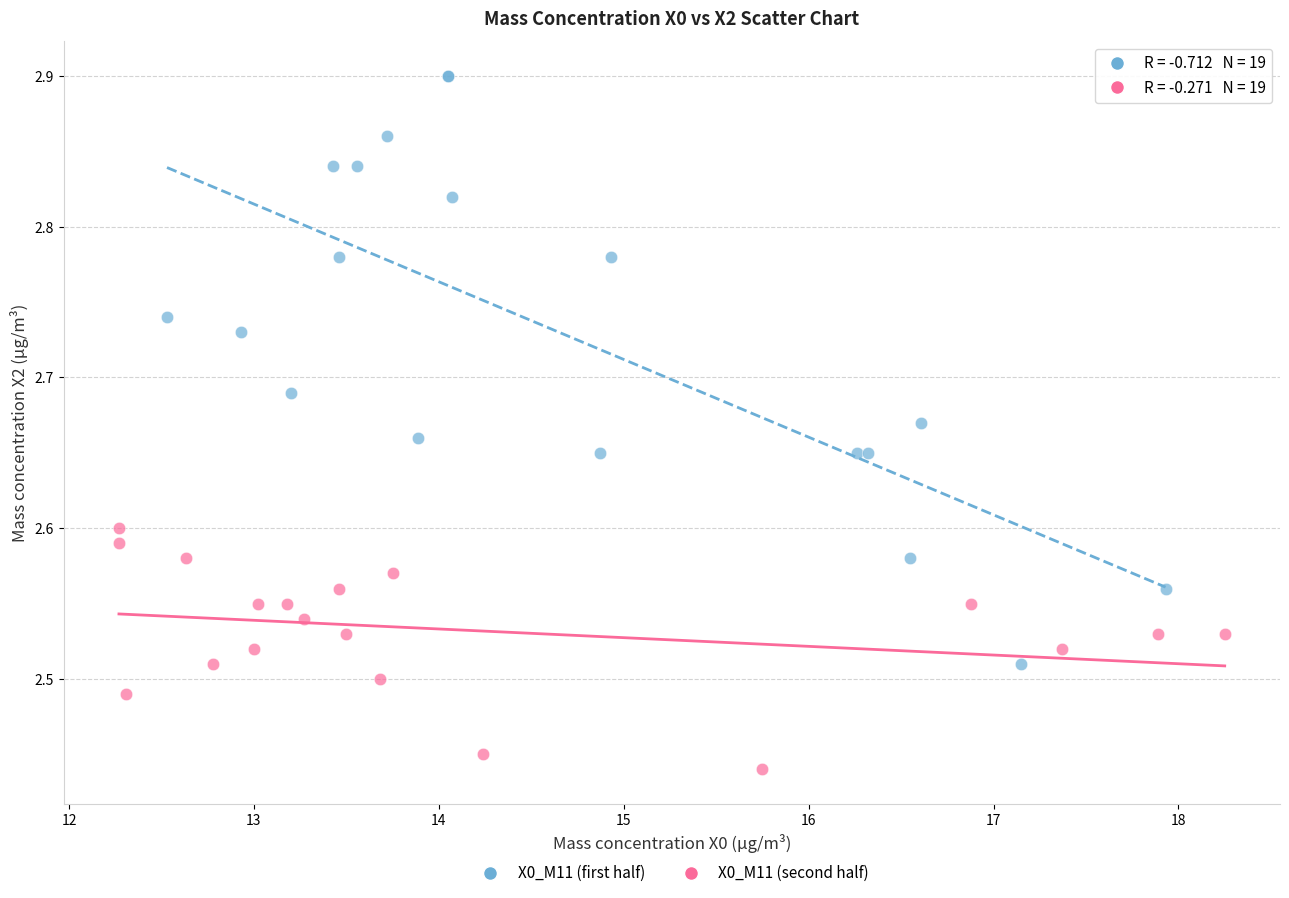

Which series reaches the maximum Y coordinate?

X0_M11 (first half)